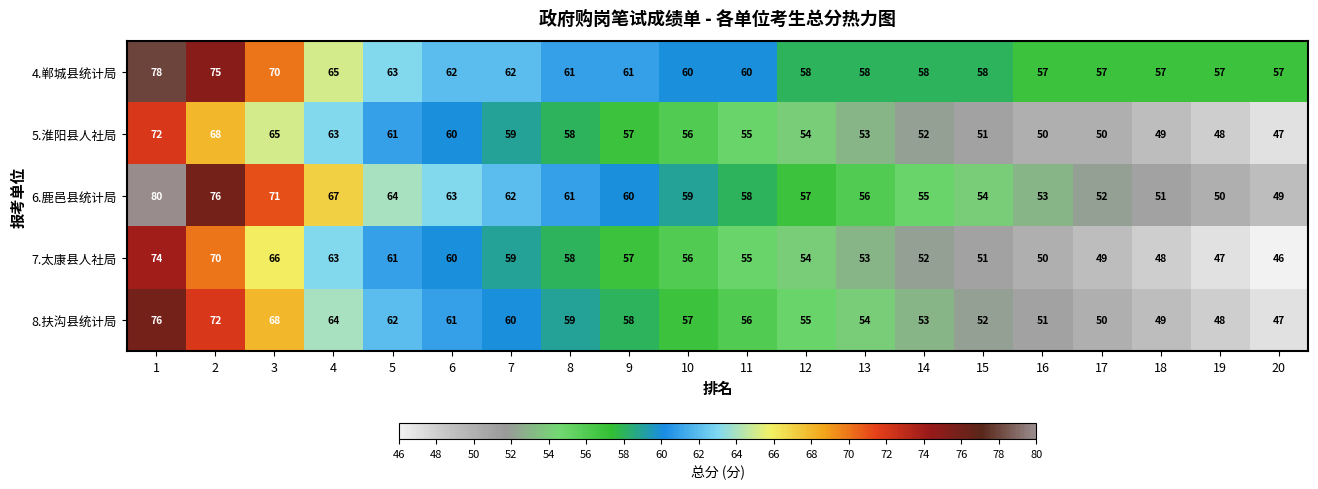

At how many categories does at least one series exceed 54?

20